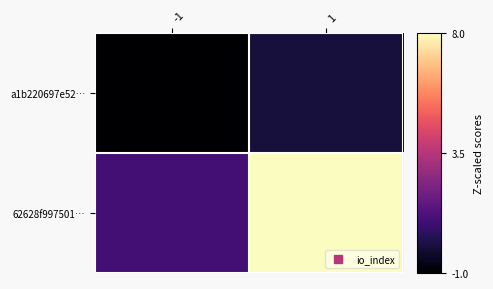

List the series in order of their peak value, highest first.

62628f997501…, a1b220697e52…